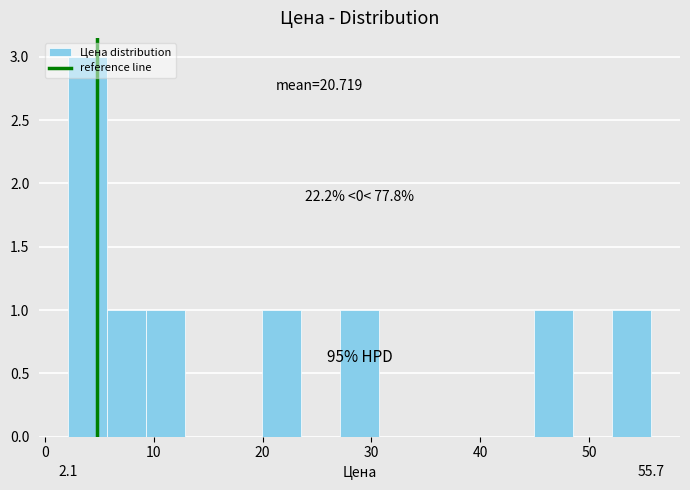

Around what value on the x-axis is the tallest bar? Give the approximate position of its centre, as read against the axis.

4